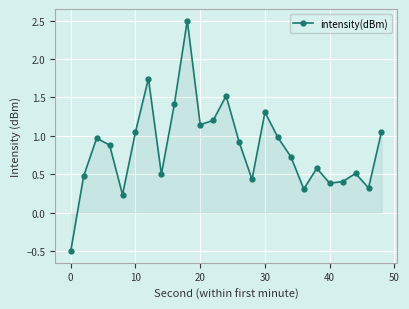

How many data points are less than 0?

1